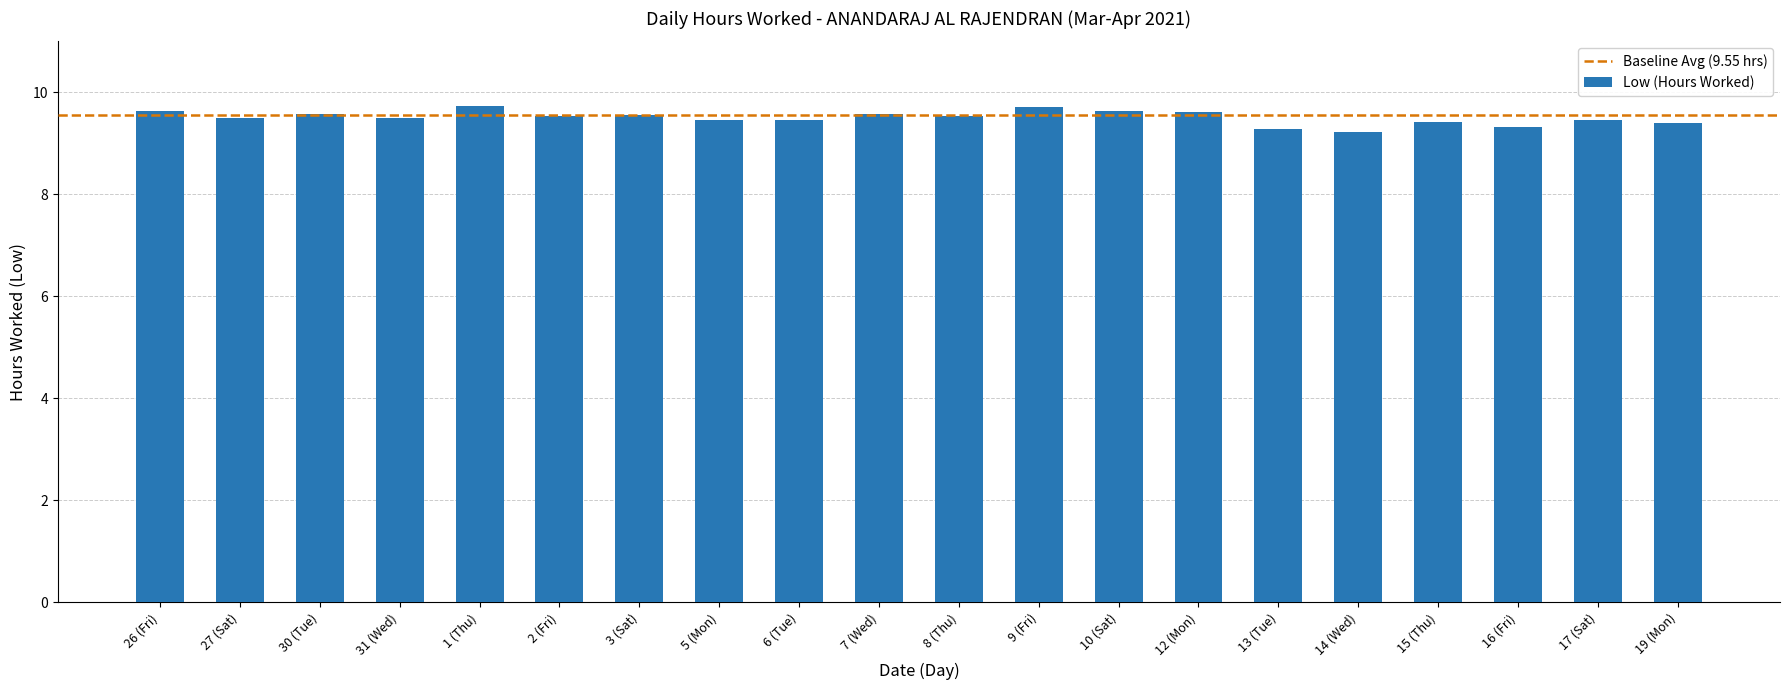

What is the maximum value shown in the chart?

9.7